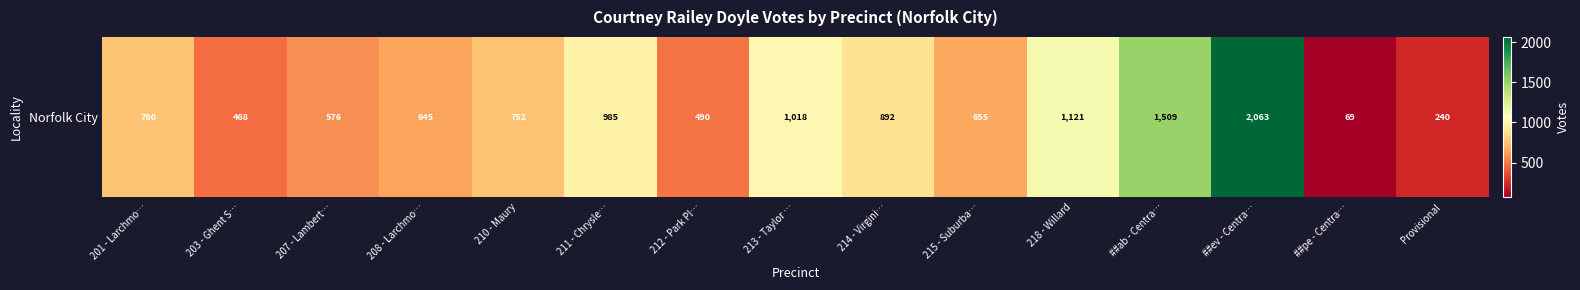

Which label corresponds to the largest value in the chart?

##ev - Centra…